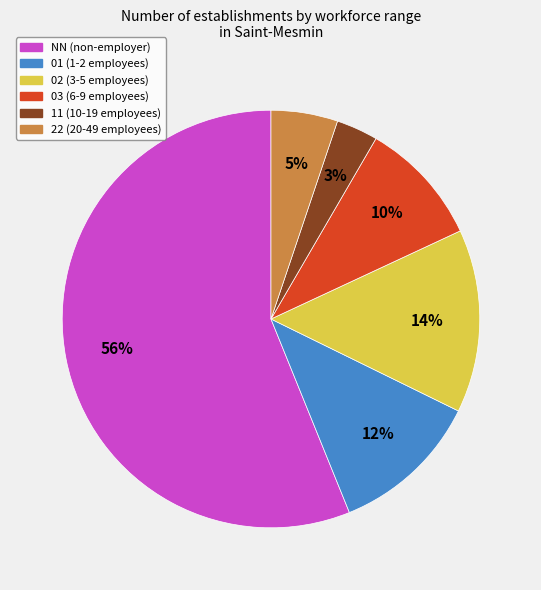

Do 11 and 22 together represent more than half of the pie?

No